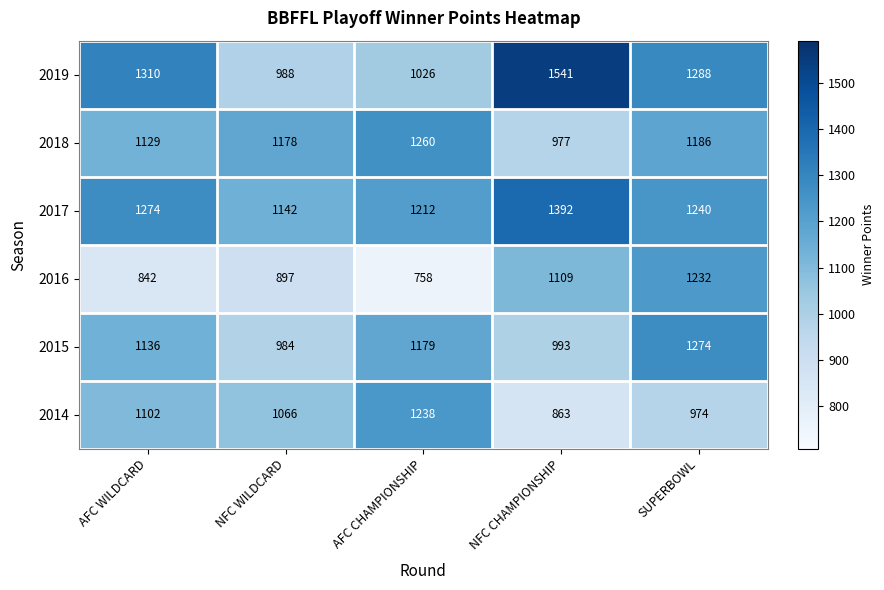

Which series has the widest spread of values?

2019